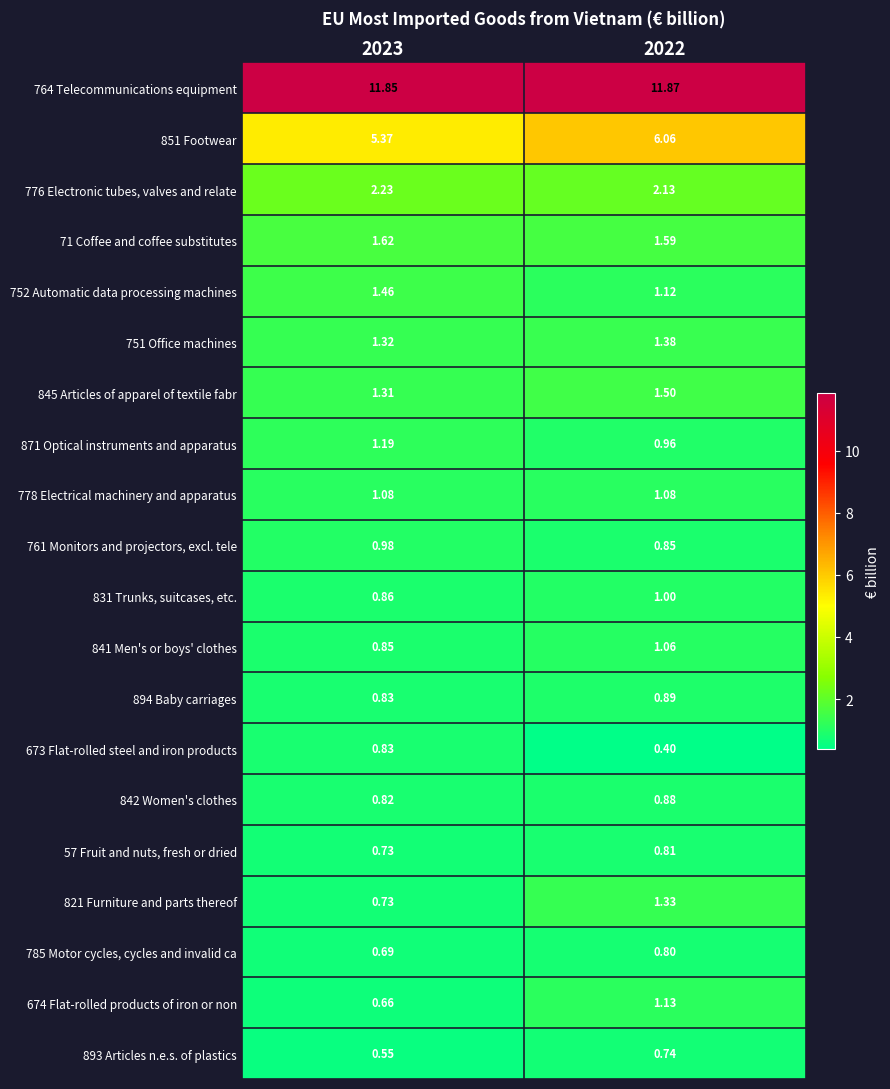

Reading right to left, extract all data points from this chart.

764 Telecommunications equipment: 2022=11.9	2023=11.8
851 Footwear: 2022=6.1	2023=5.4
776 Electronic tubes, valves and relate: 2022=2.1	2023=2.2
71 Coffee and coffee substitutes: 2022=1.6	2023=1.6
752 Automatic data processing machines: 2022=1.1	2023=1.5
751 Office machines: 2022=1.4	2023=1.3
845 Articles of apparel of textile fabr: 2022=1.5	2023=1.3
871 Optical instruments and apparatus: 2022=1.0	2023=1.2
778 Electrical machinery and apparatus: 2022=1.1	2023=1.1
761 Monitors and projectors, excl. tele: 2022=0.8	2023=1.0
831 Trunks, suitcases, etc.: 2022=1.0	2023=0.9
841 Men's or boys' clothes: 2022=1.1	2023=0.8
894 Baby carriages: 2022=0.9	2023=0.8
673 Flat-rolled steel and iron products: 2022=0.4	2023=0.8
842 Women's clothes: 2022=0.9	2023=0.8
57 Fruit and nuts, fresh or dried: 2022=0.8	2023=0.7
821 Furniture and parts thereof: 2022=1.3	2023=0.7
785 Motor cycles, cycles and invalid ca: 2022=0.8	2023=0.7
674 Flat-rolled products of iron or non: 2022=1.1	2023=0.7
893 Articles n.e.s. of plastics: 2022=0.7	2023=0.6